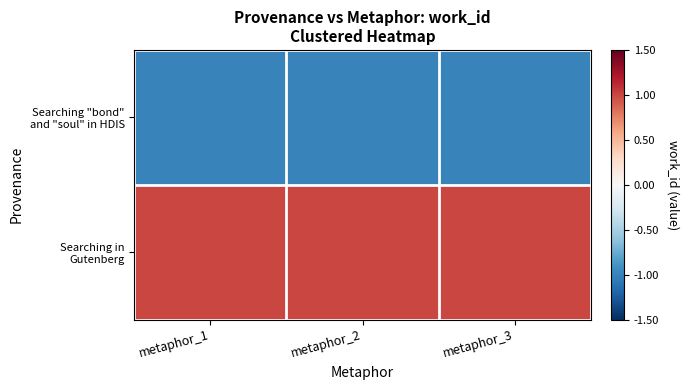

At which category is the sum across all series the highest?

metaphor_1